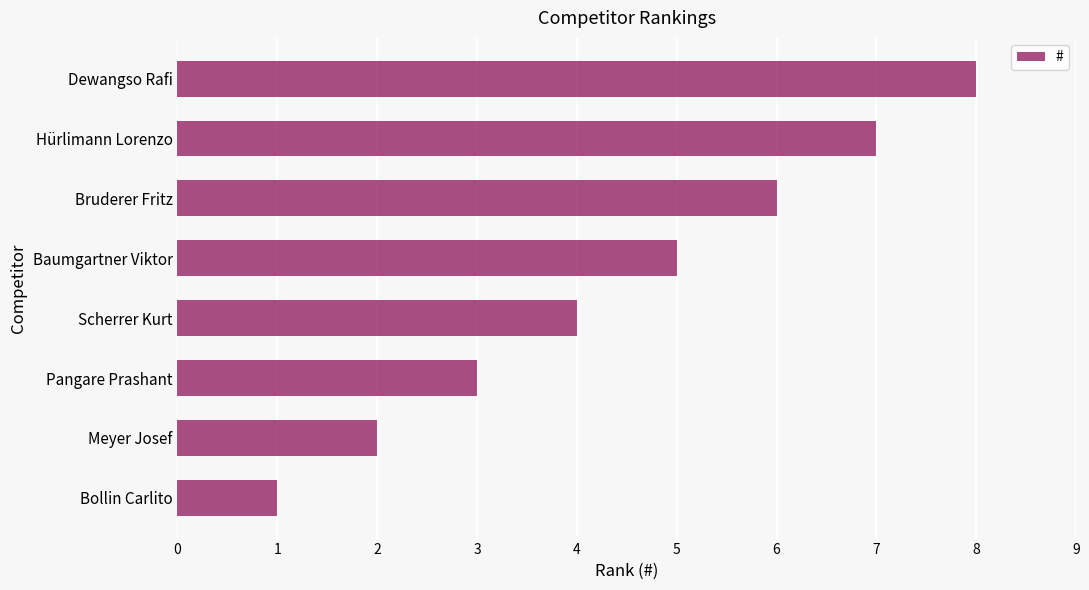

Which has a higher value, Baumgartner Viktor or Bruderer Fritz?

Bruderer Fritz